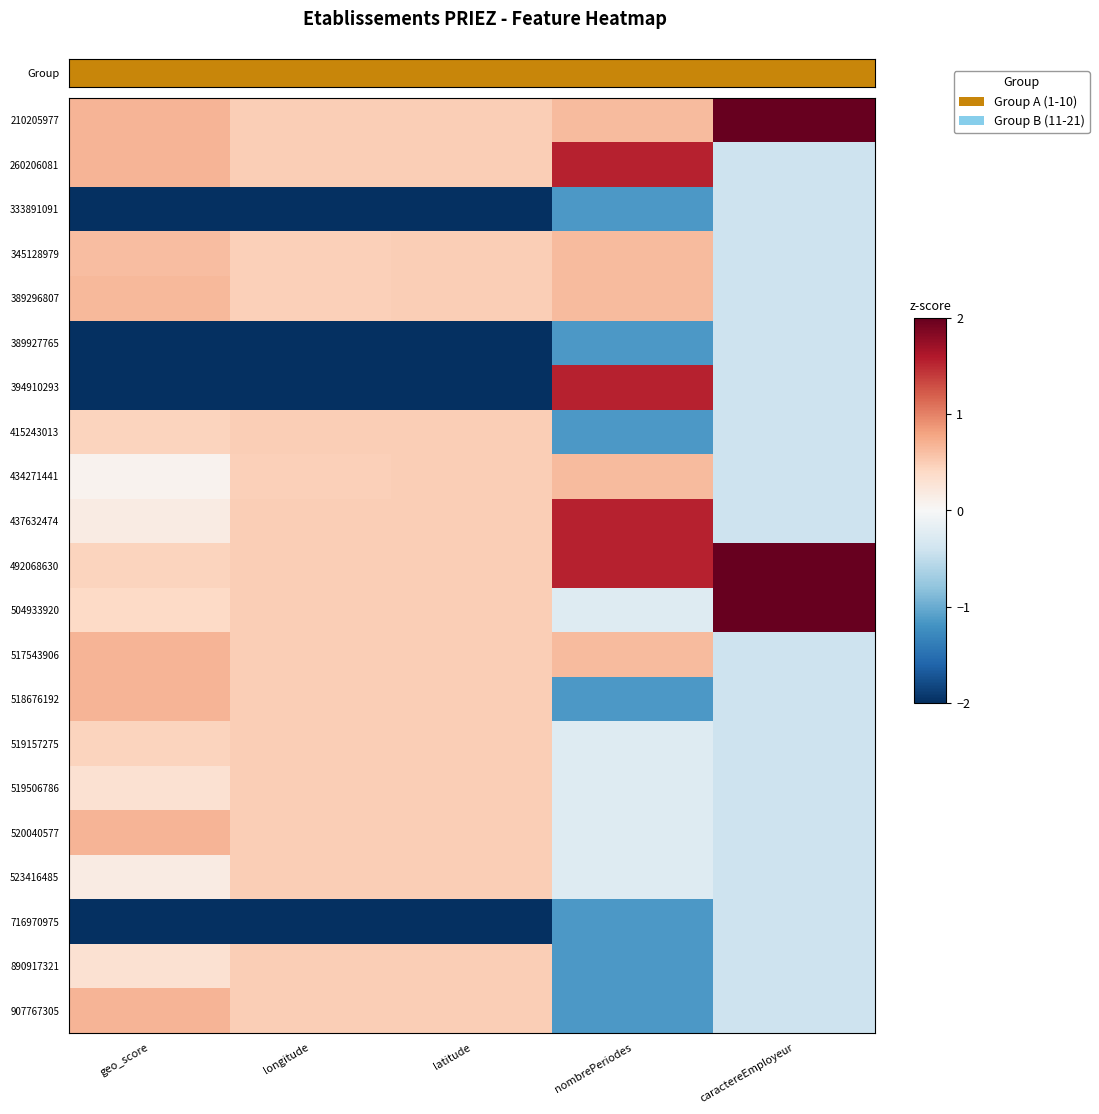

Which series has the largest range (max minus min)?

394910293